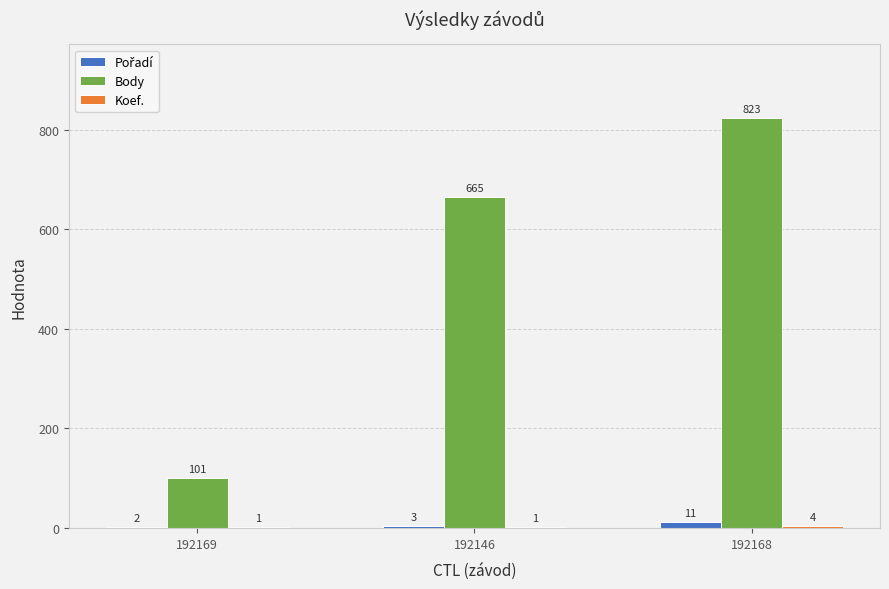

Which series has the largest total across all categories?

Body